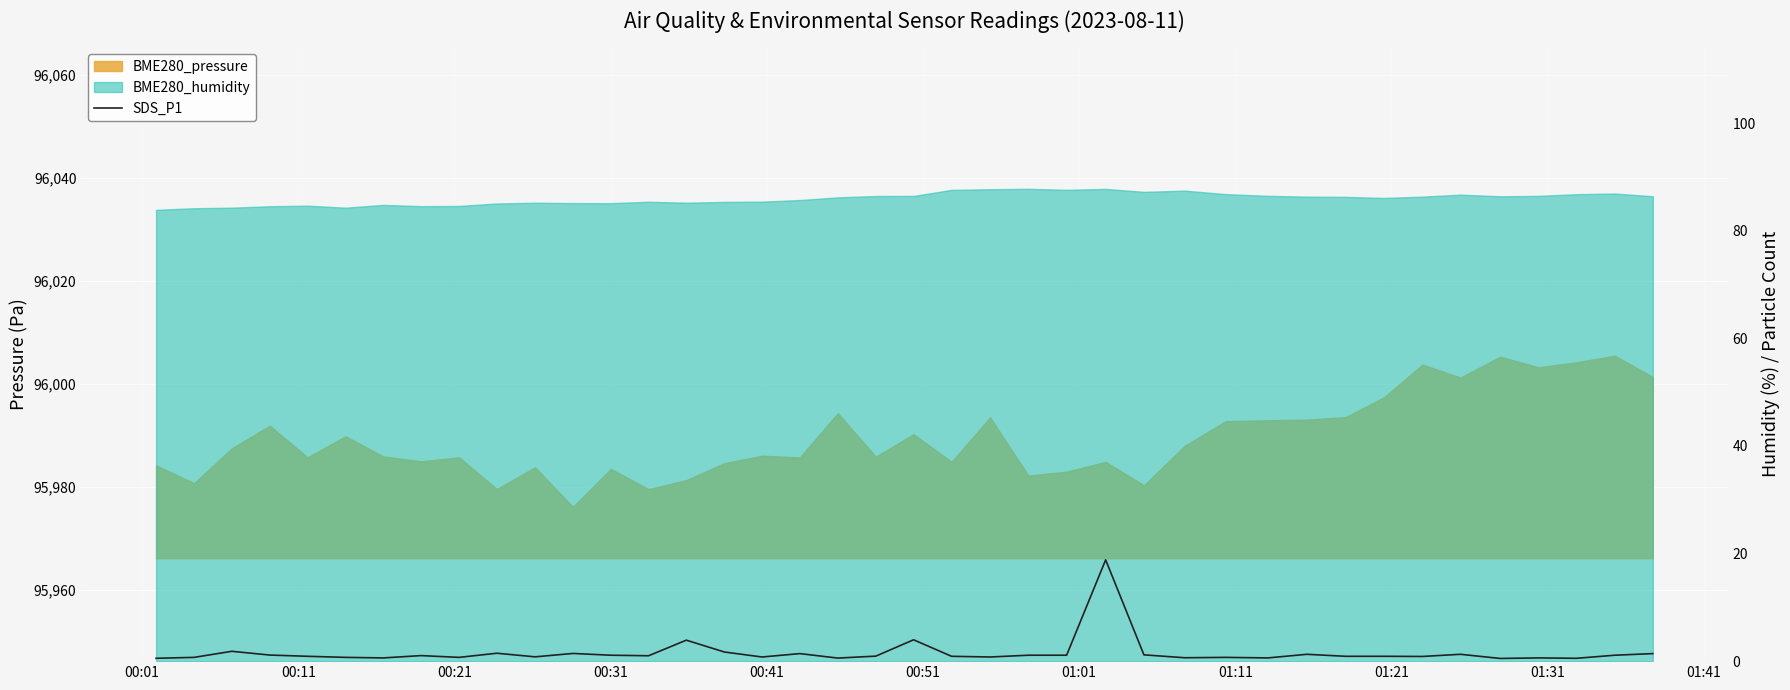

The value at 01:01 is 1.0. True or false?

False